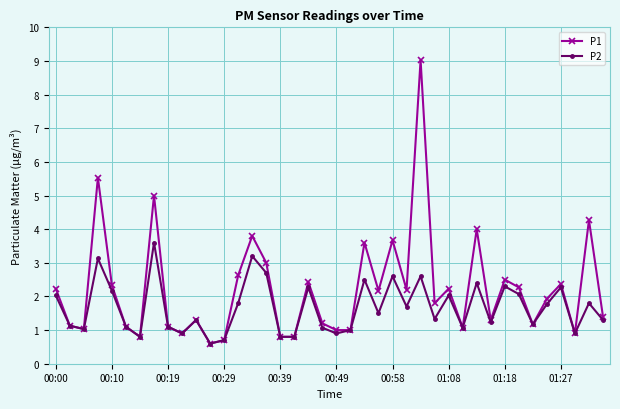

Which series has the largest range (max minus min)?

P1